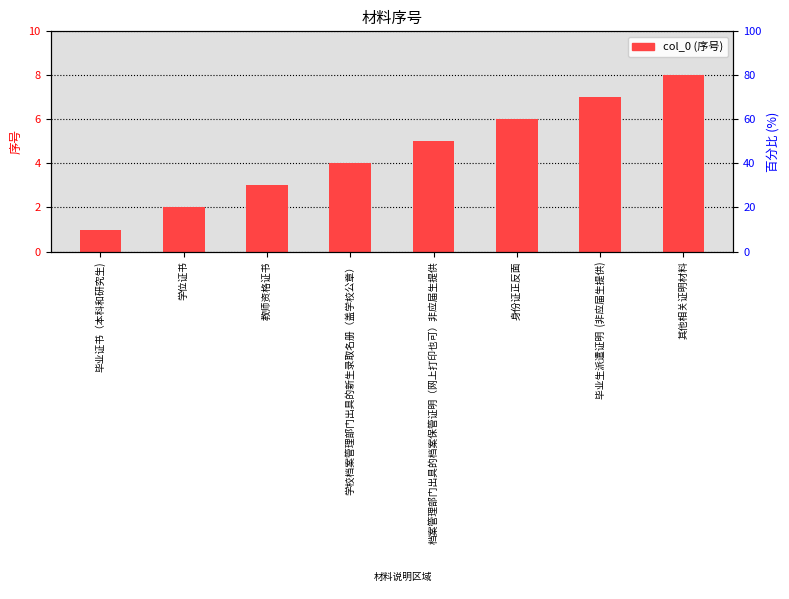

At which label is the value closest to 4?

学校档案管理部门出具的新生录取名册（盖学校公章）